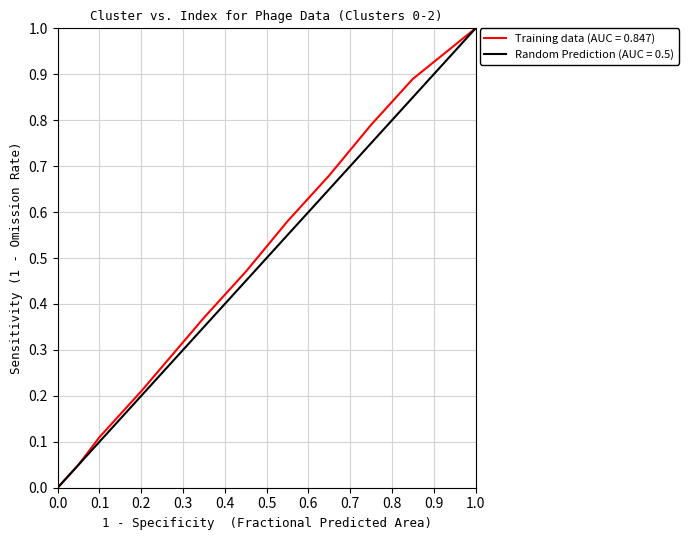

What is the label of the 3rd point from the left?

0.2